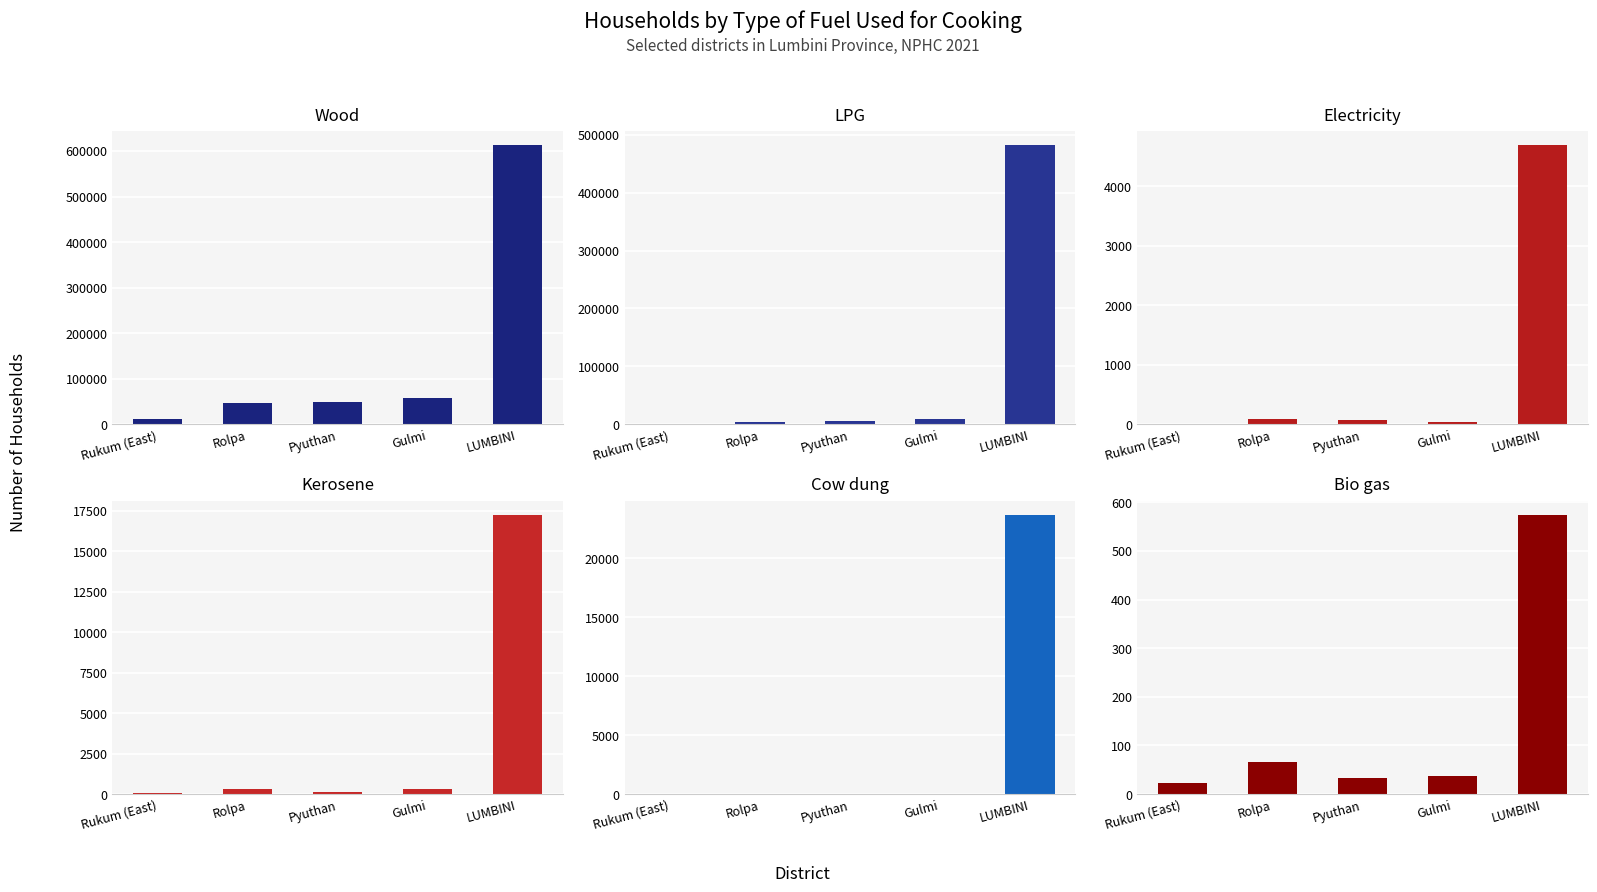

At which category is the sum across all series the highest?

LUMBINI